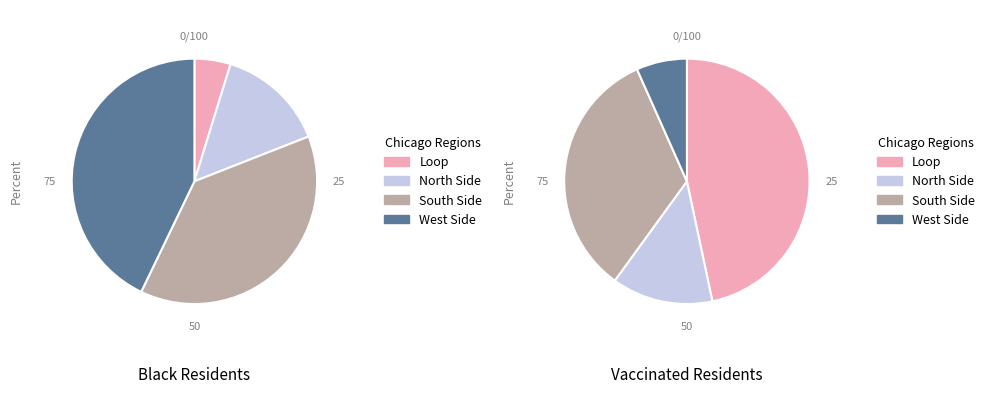

Count the number of slices in the pie.

8